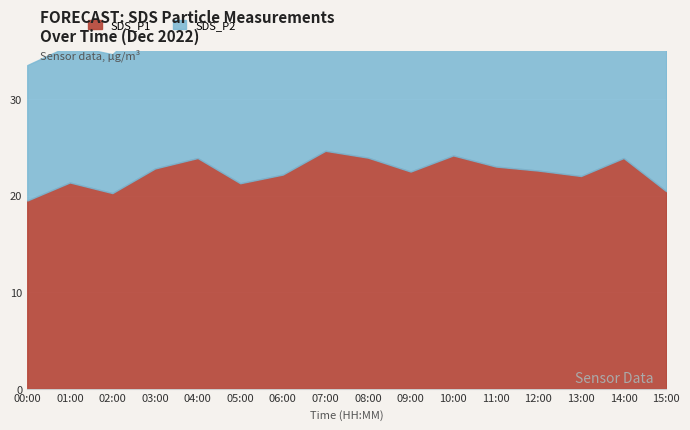

Which label corresponds to the largest value in the chart?

07:00